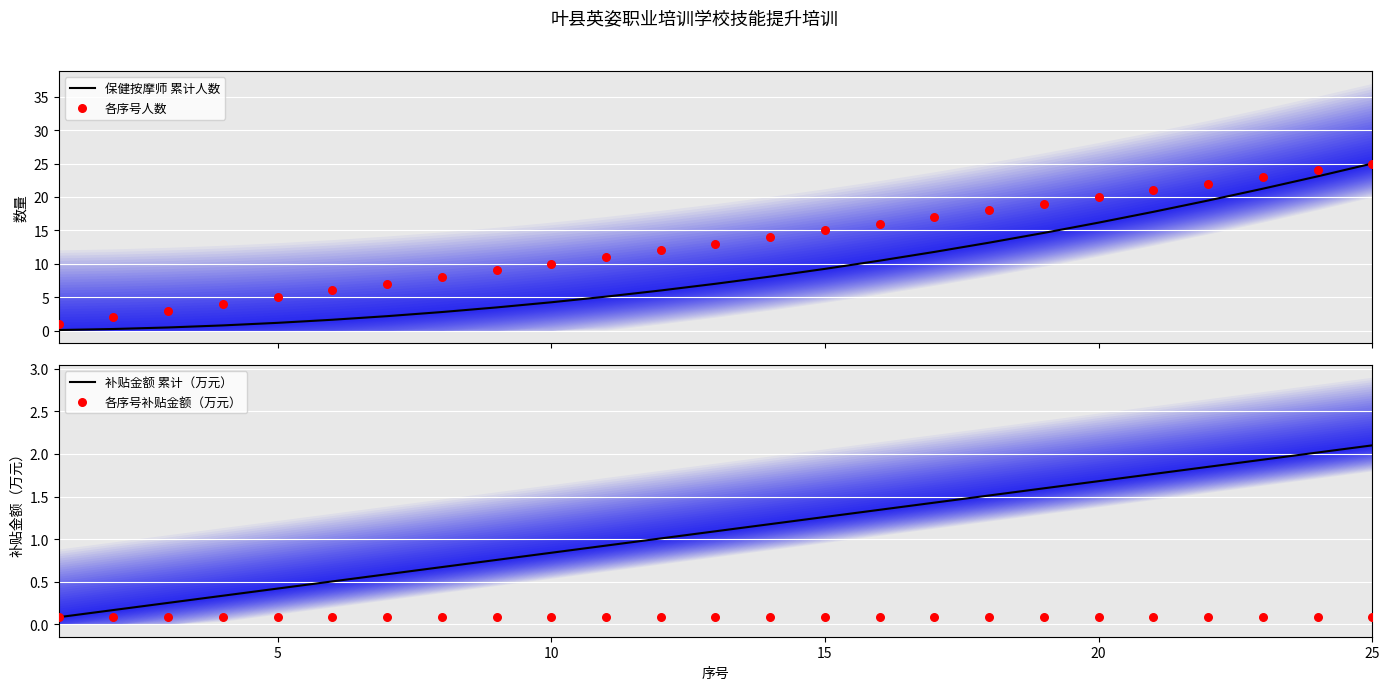

What are all the series names shown in the legend?

保健按摩师 累计人数, 各序号人数, 补贴金额 累计（万元）, 各序号补贴金额（万元）